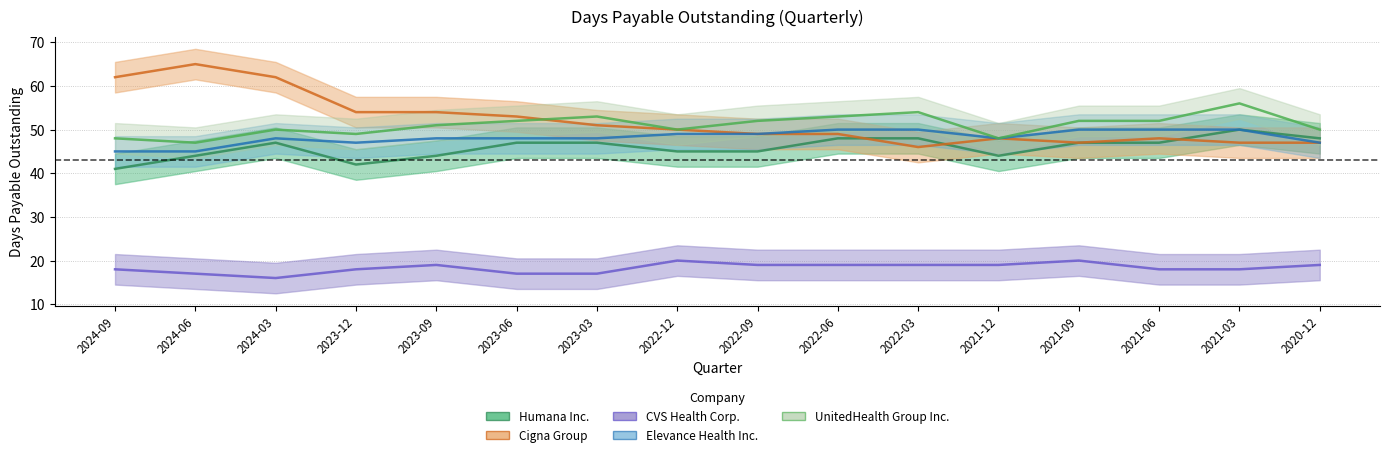

What is the label of the 10th point from the right?

2023-03